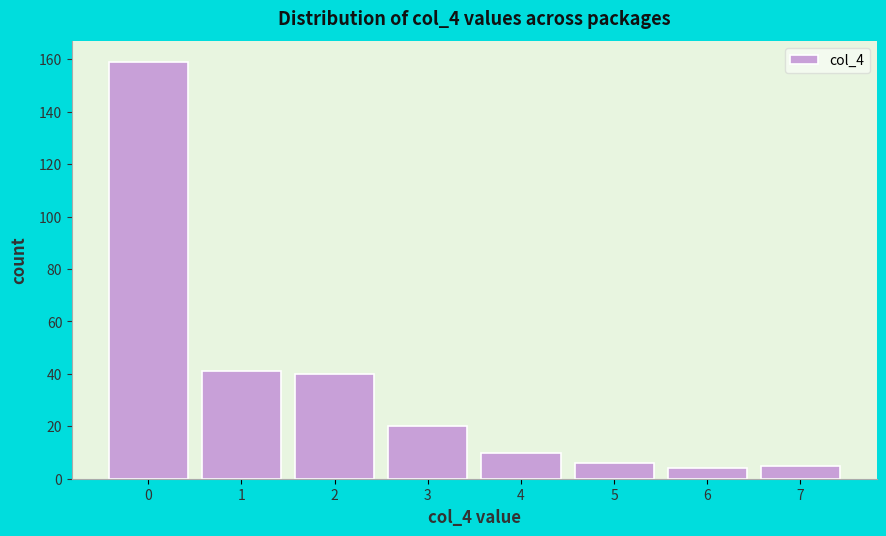

Reading right to left, what are all the values shown in this chart?

5	4	6	10	20	40	41	159